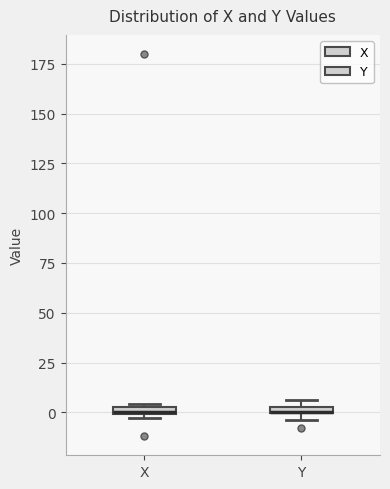

Where is the upper edge of the box for X on the y-axis? The values are not printed on the chart, so give them approximately, as read against the axis.

5